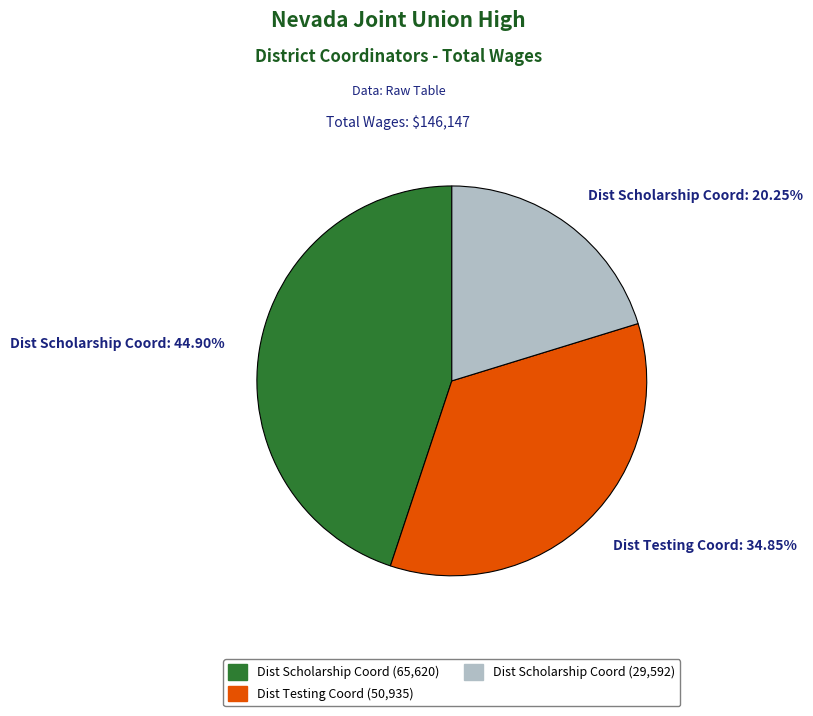

Count the number of slices in the pie.

3